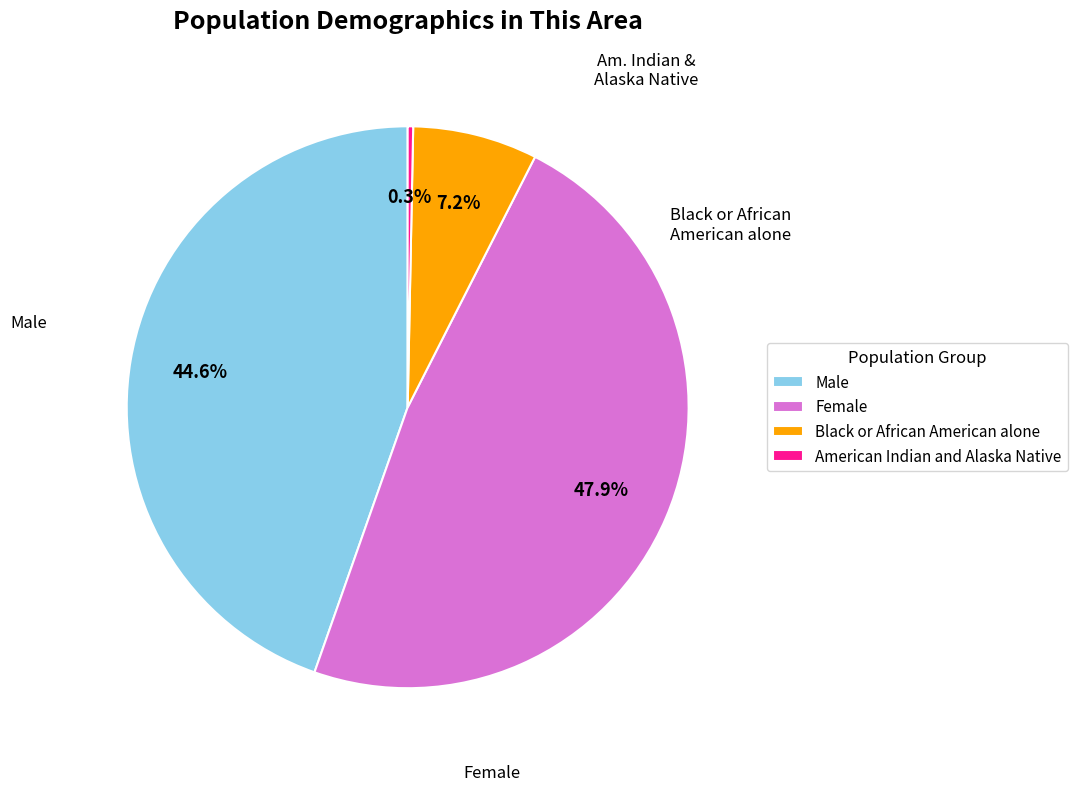

How many slices are in this pie chart?

4